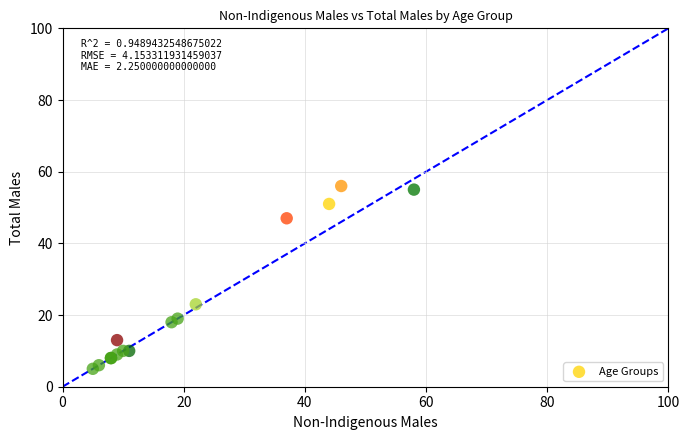

What Y value in the scatter plot is closest to 30?

23